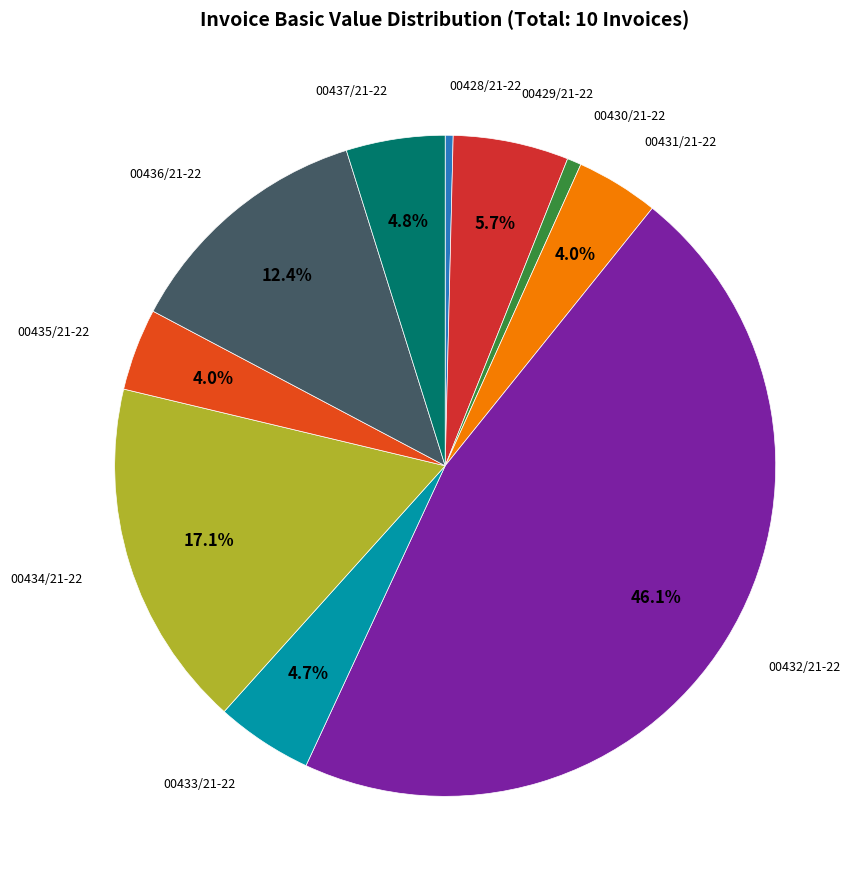

To the nearest percent, what is the difference between the largest and smallest slice percentages?

46%